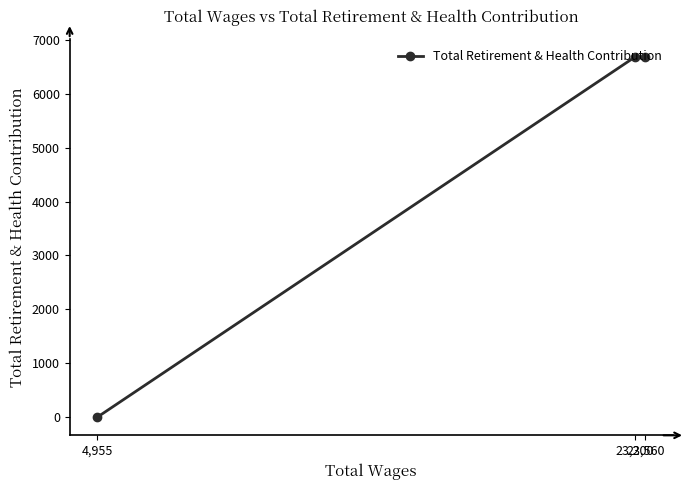

What position from the left is 23,560?

3